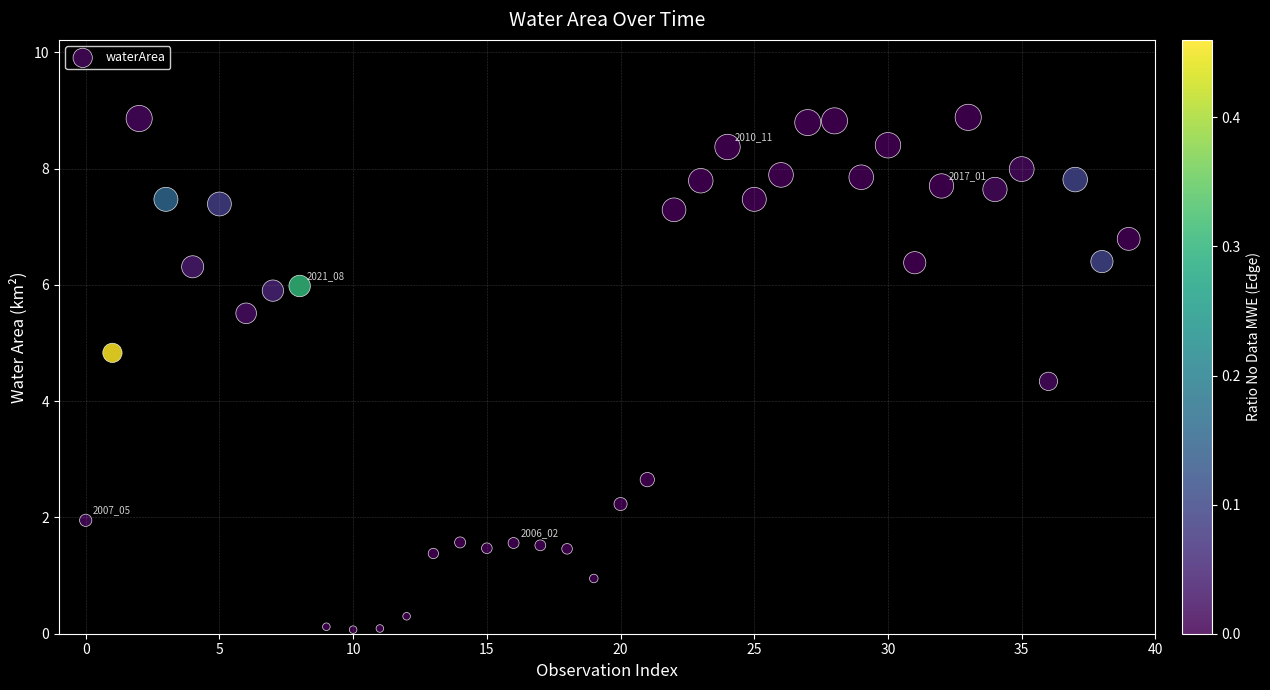

What is the range of Y values (max minus min)?

8.8